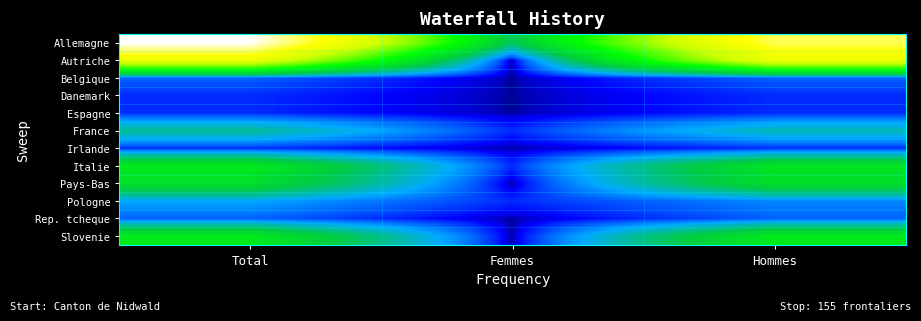

What is the total value across all series at Hommes?

143